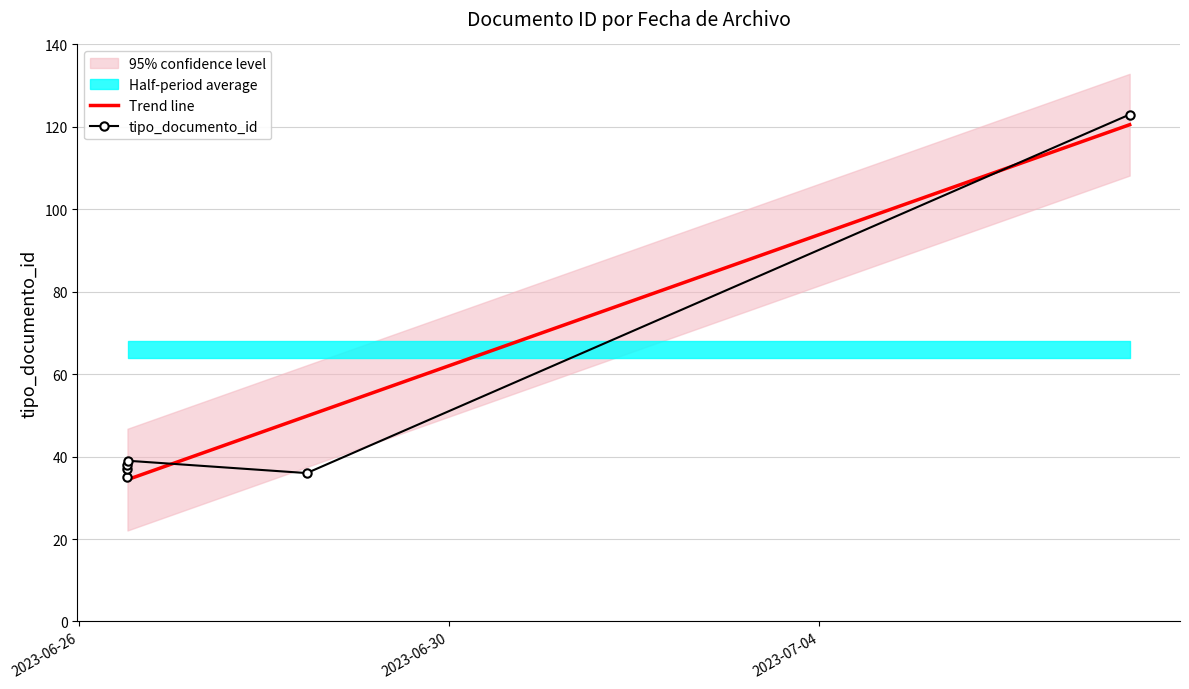

How many categories are shown in the chart?

6